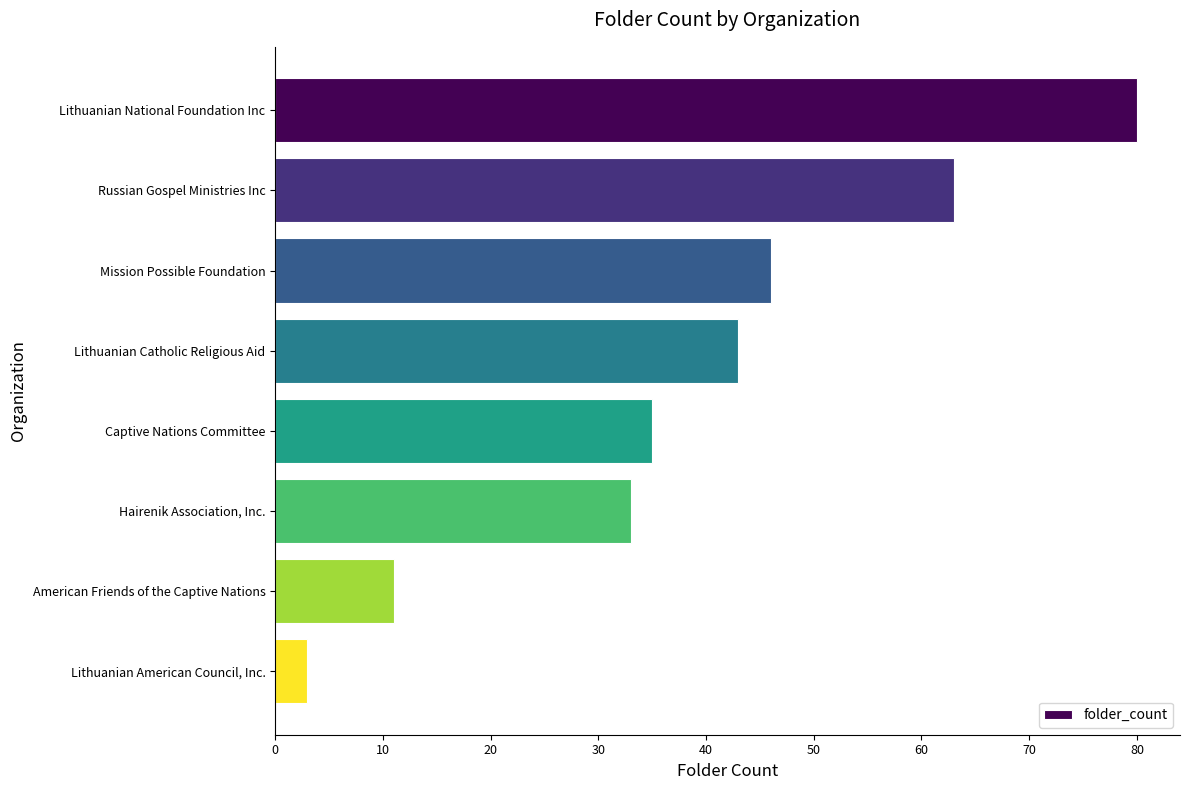

How many bars are there in total?

8